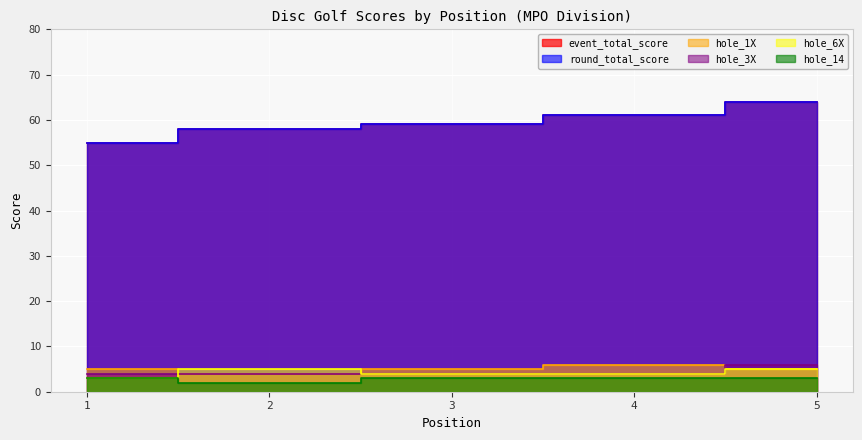

Which category has the lowest value across all series?

2